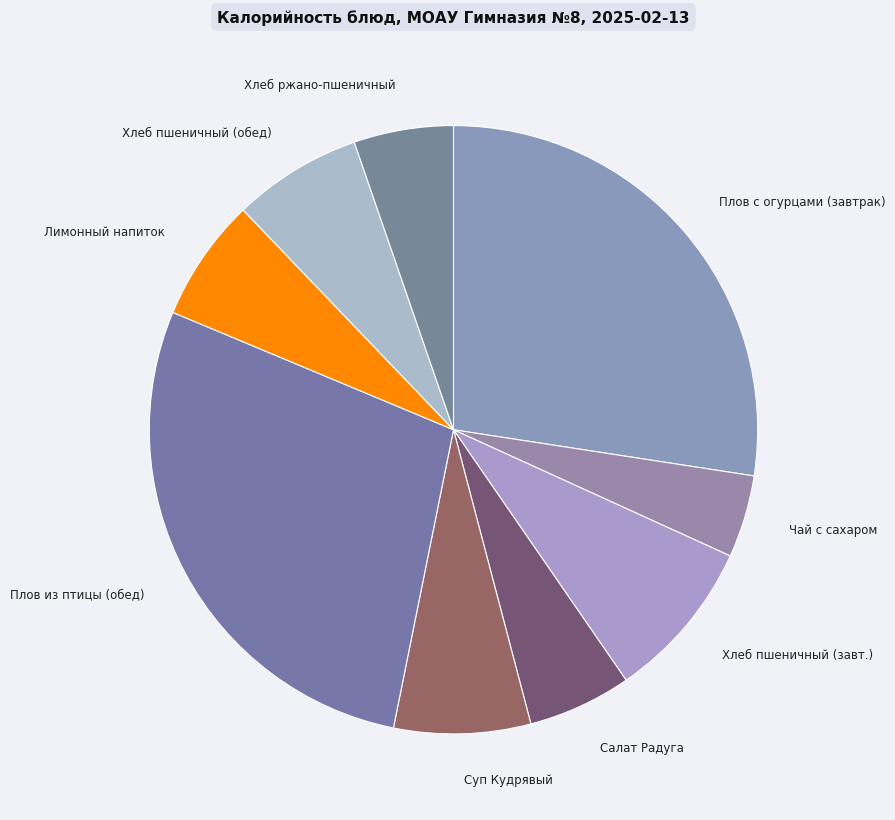

Count the number of slices in the pie.

9